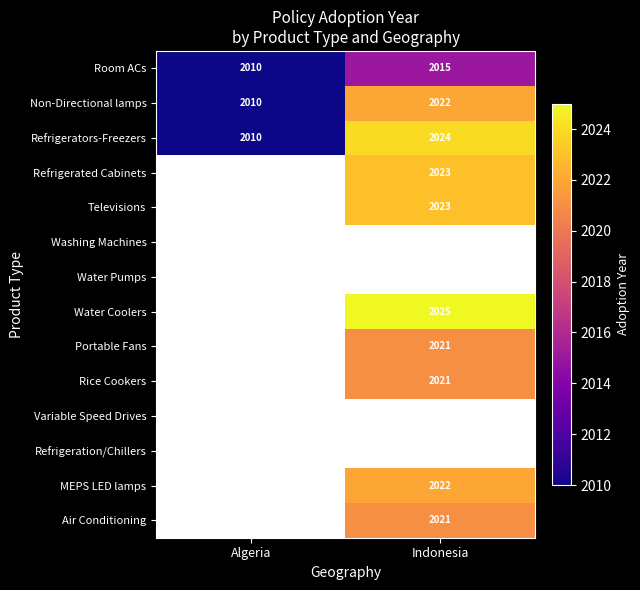

What is the sum of all Room ACs values?

4025